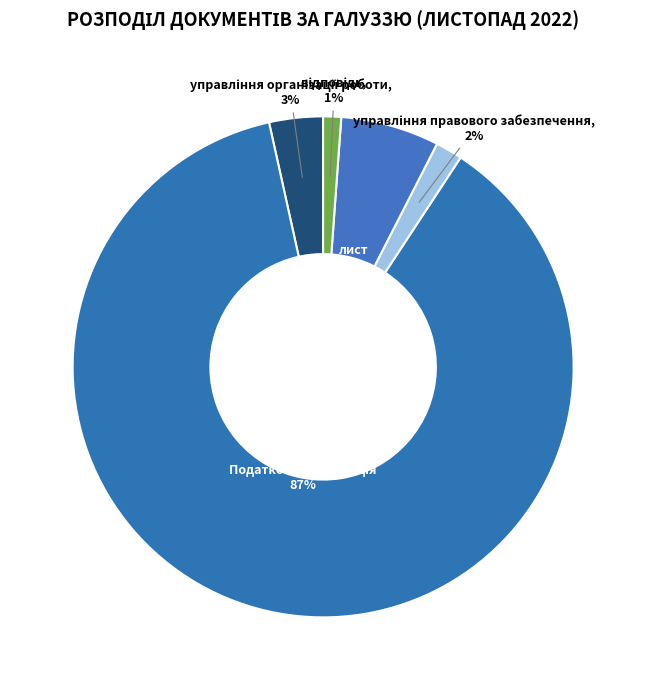

How many segments does this pie chart have?

5